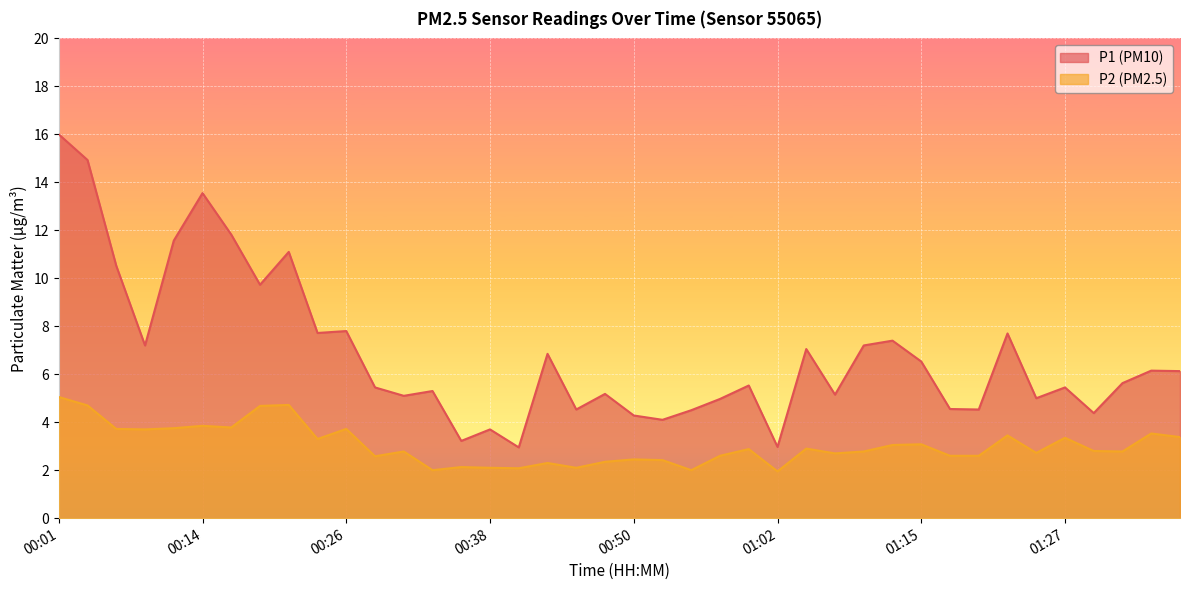

Which category has the lowest value across all series?

01:02